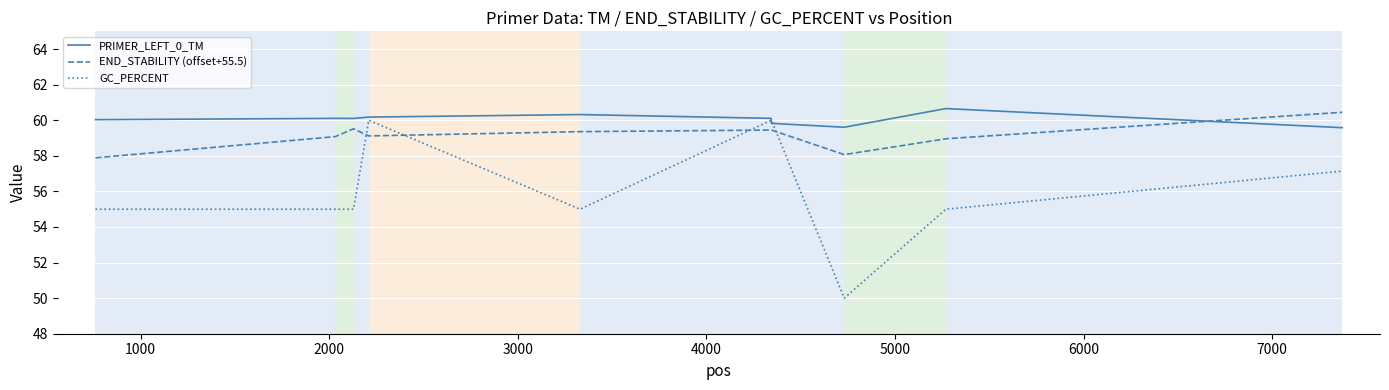

Rank the series by their maximum value, from highest to lowest.

PRIMER_LEFT_0_TM, END_STABILITY (offset+55.5), GC_PERCENT